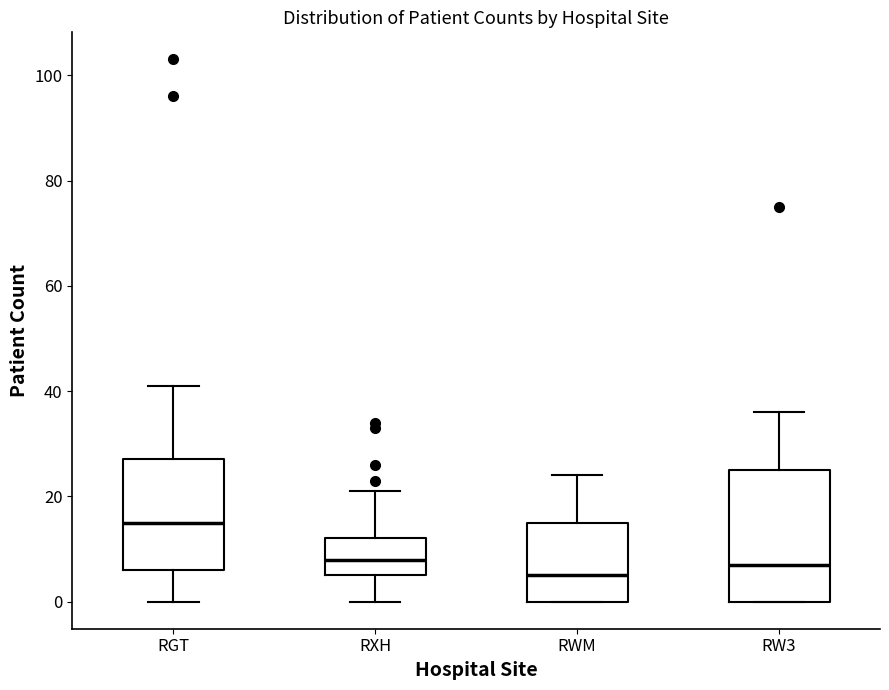

Reading left to right, transcribe this box plot: for each box, give where its median line is, the range the box spans, and where its two whiskers end, as read against the y-axis. The values are not printed on the chart, so give them approximately, as read against the axis.

RGT: median 16, box 6 to 28, whiskers 0 to 42
RXH: median 8, box 6 to 12, whiskers 0 to 22
RWM: median 6, box 0 to 16, whiskers 0 to 24
RW3: median 8, box 0 to 26, whiskers 0 to 36